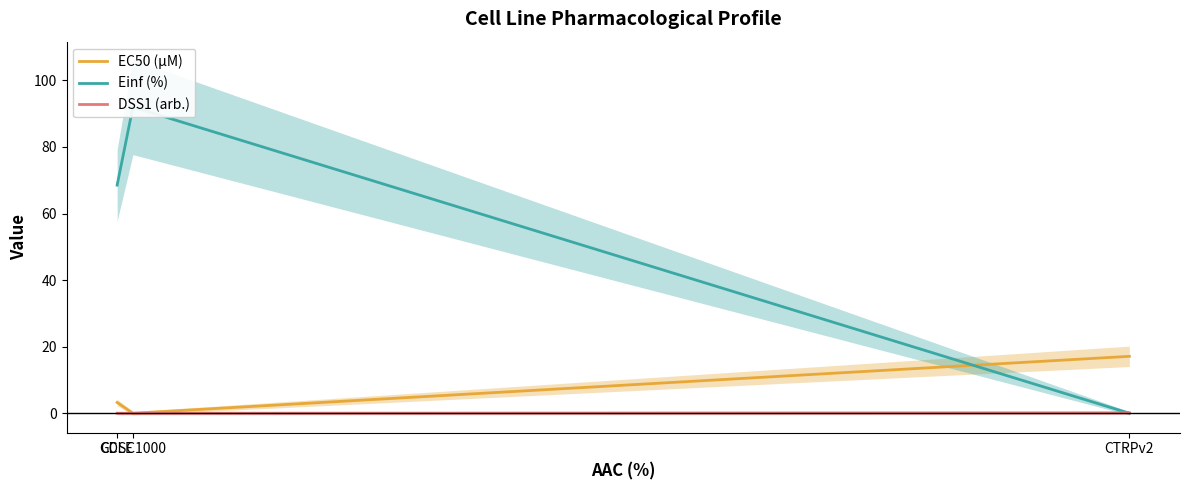

The Einf (%) series shows 0.0 at CTRPv2. True or false?

True